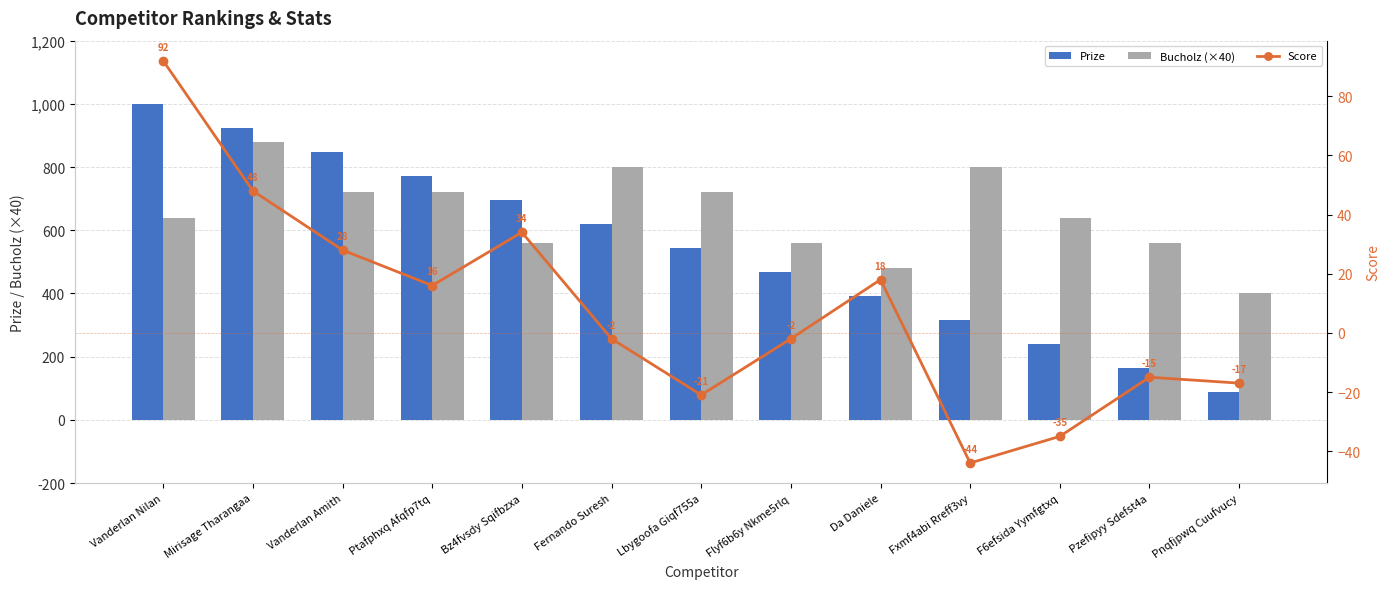

What is the maximum value shown in the chart?

1000